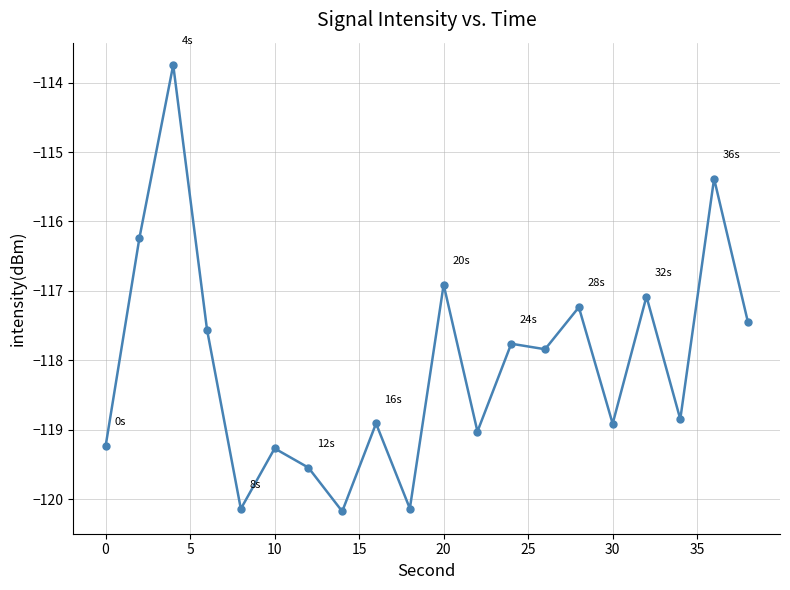

What is the maximum value shown in the chart?

-113.7